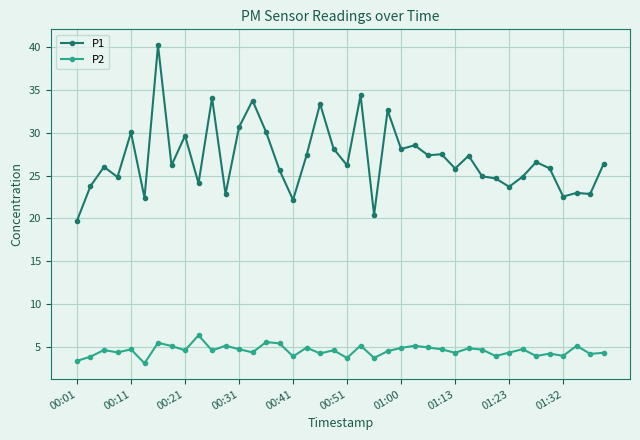

True or false: P2 and P1 cross at least once.

False